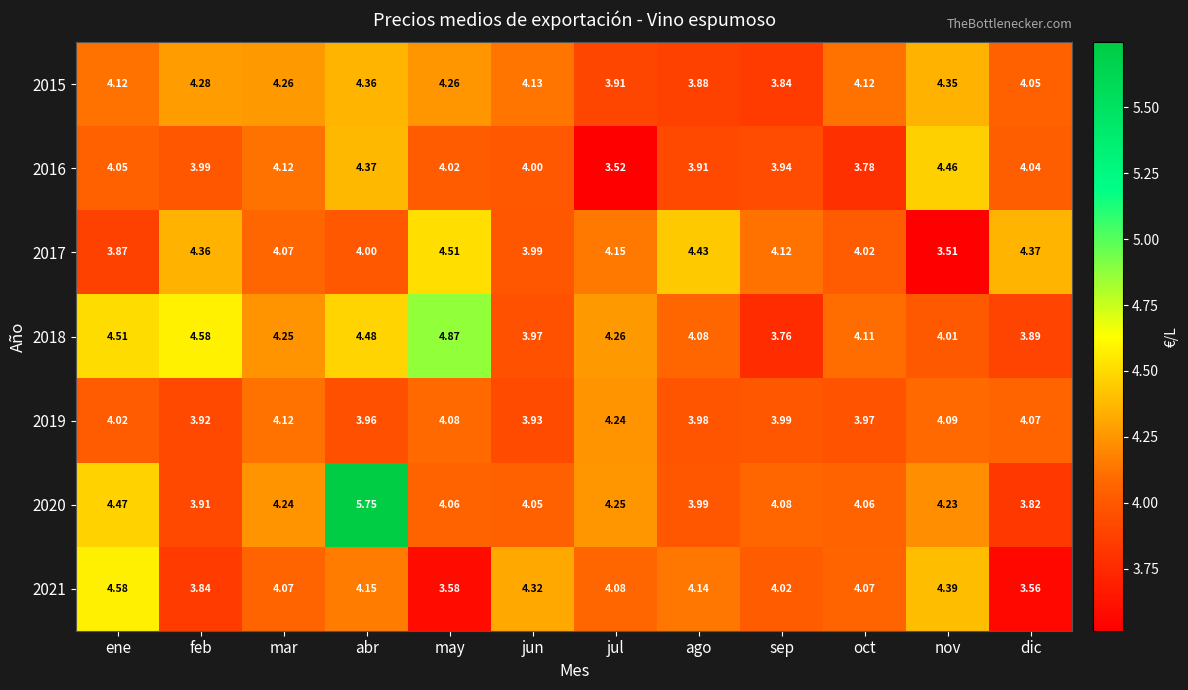

Where does the 2018 series first go above 4?

ene